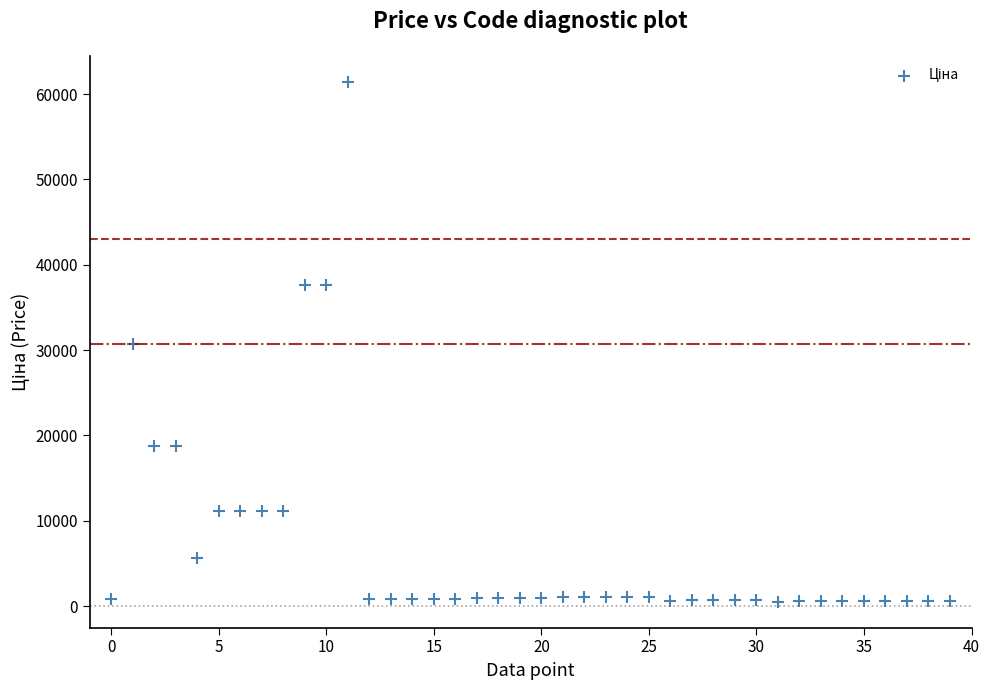

What is the range of Y values (max minus min)?

60903.0